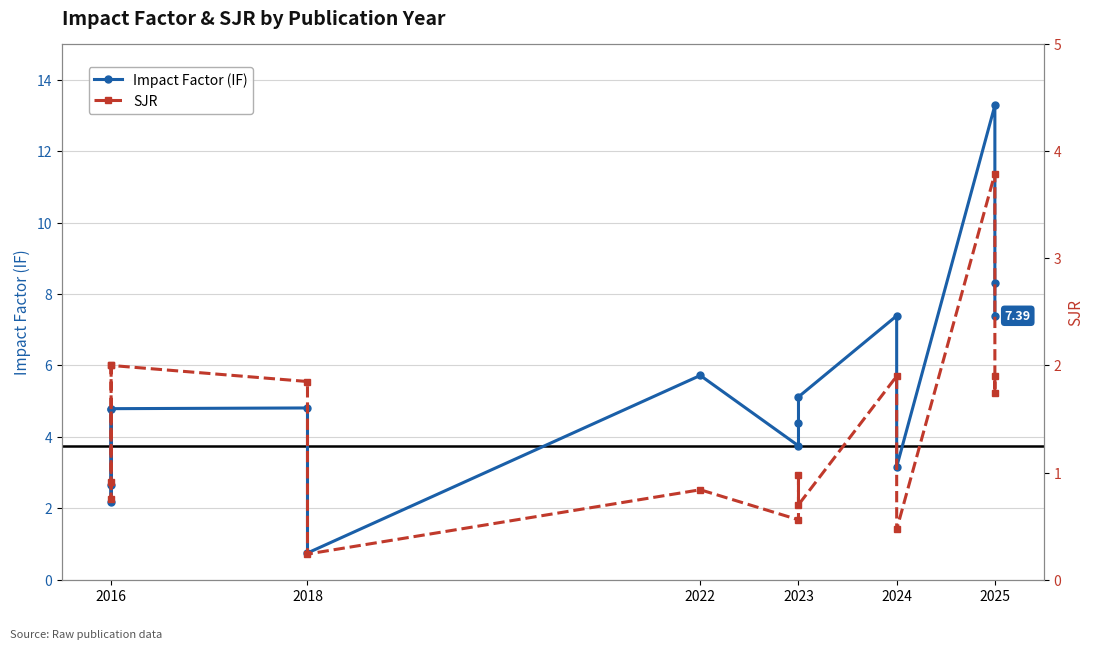

How many lines are shown in the chart?

2